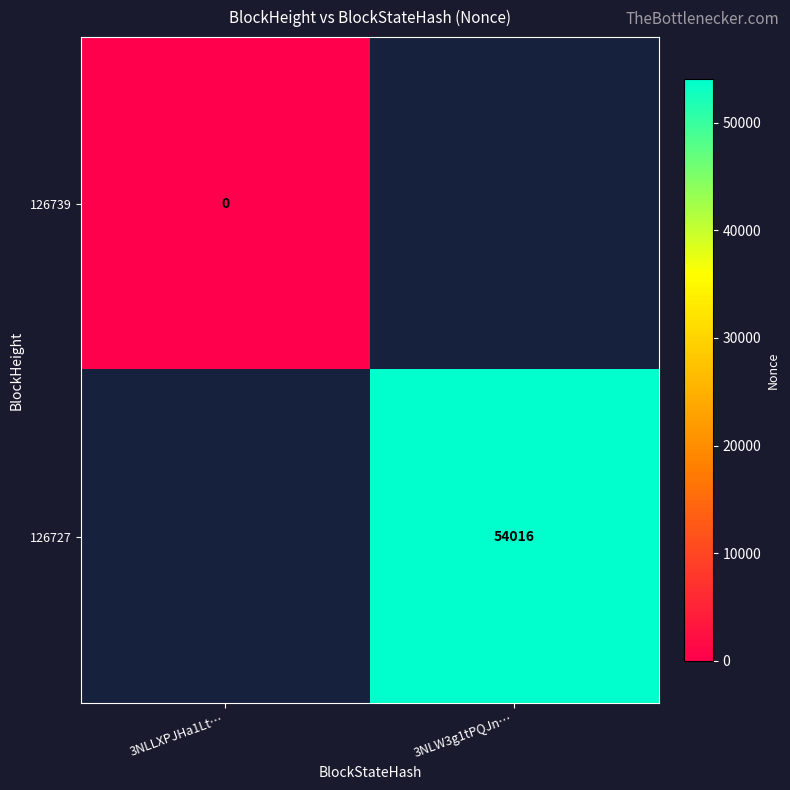

At how many categories does at least one series exceed 31979?

1